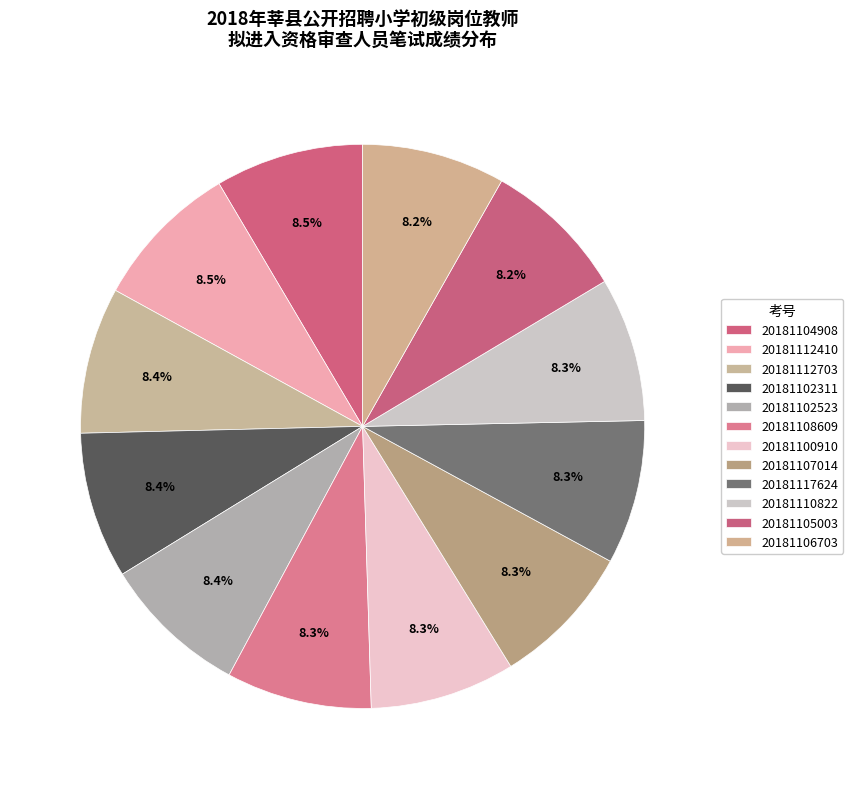

Does 20181112703 represent more than half of the total?

No